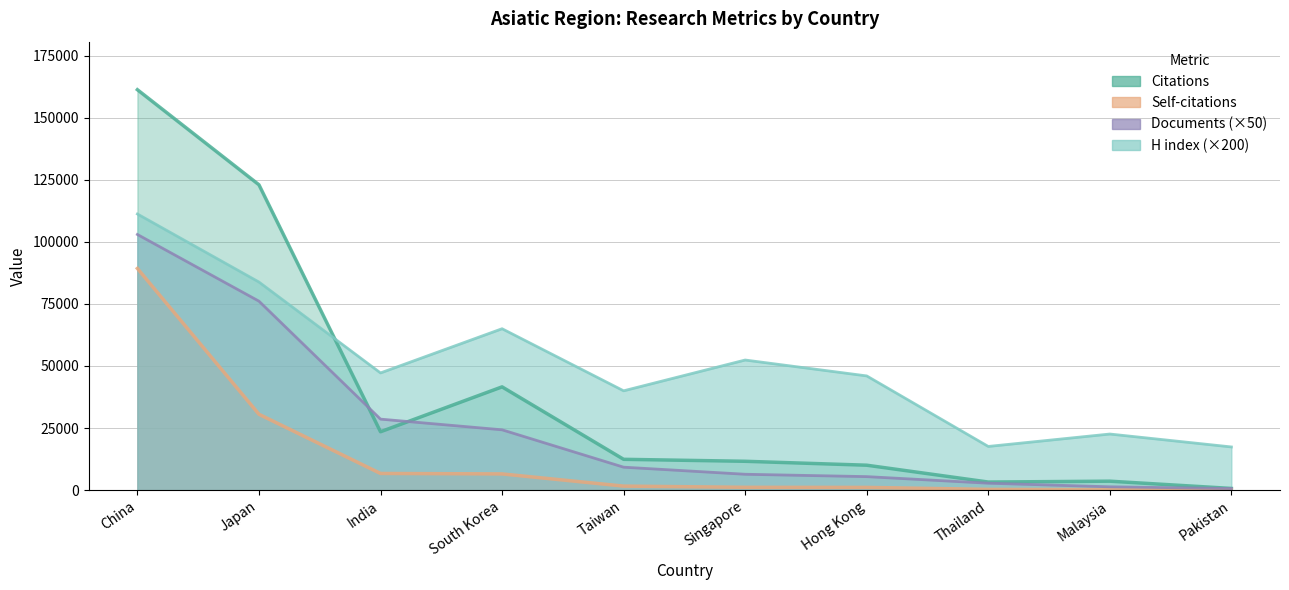

What are all the series names shown in the legend?

Citations, Self-citations, Documents, H index